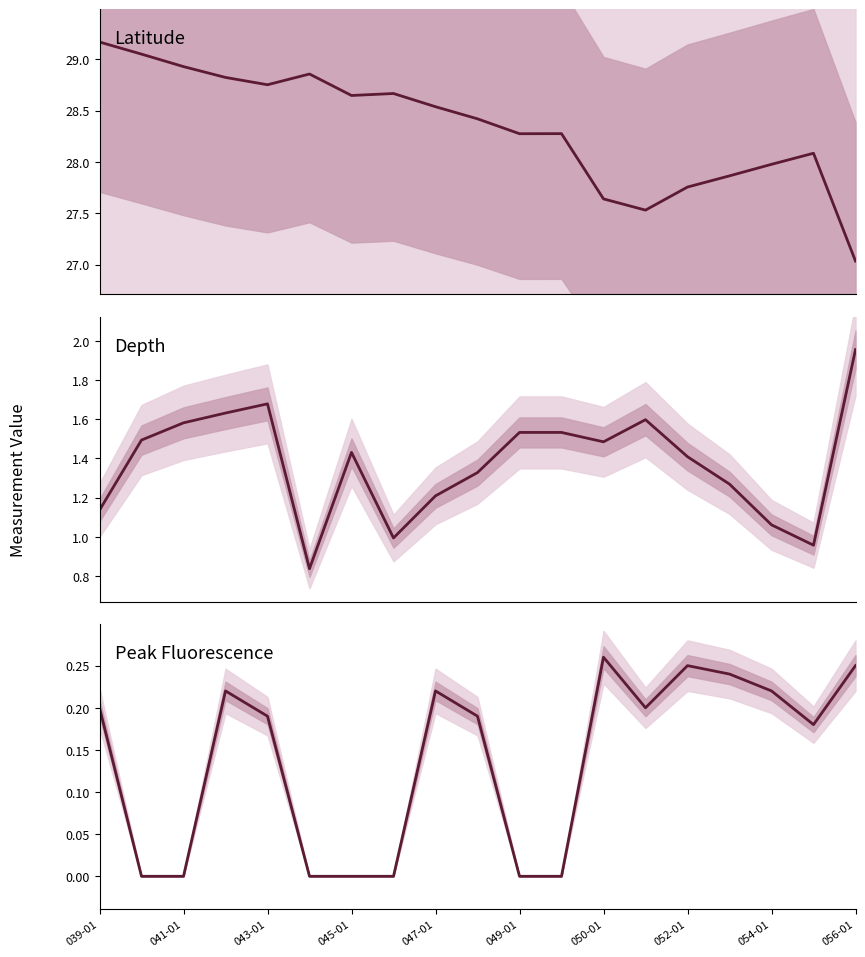

What is the difference between the Depth values at 047-01 and 050-01?

0.3